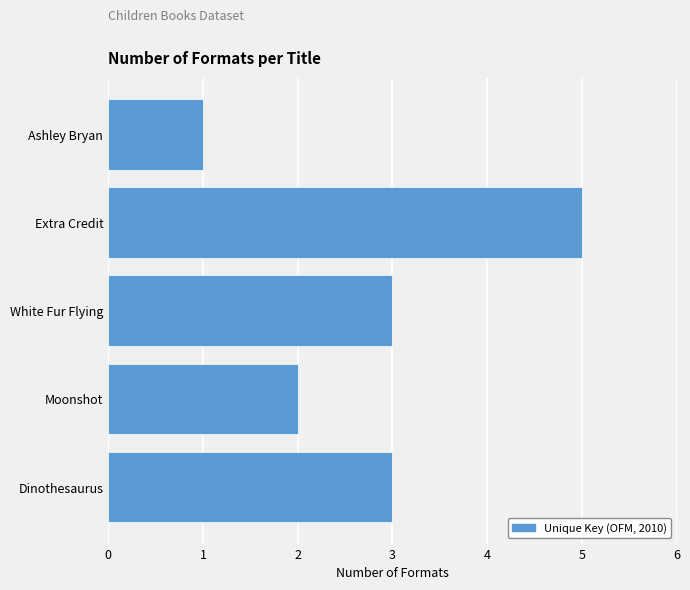

What is the sum of all values?

14